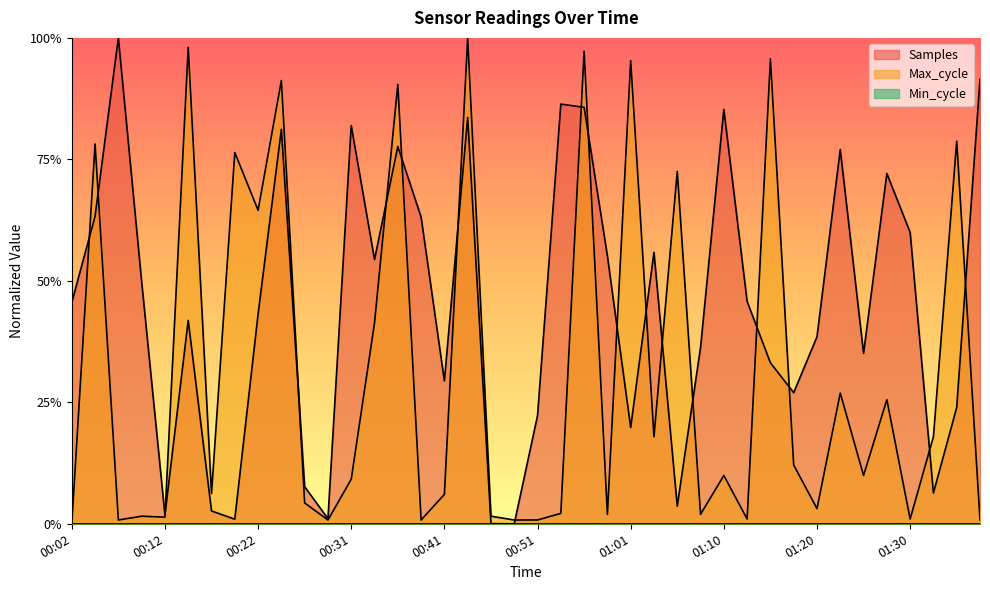

How many times do Samples and Max_cycle cross each other?

18